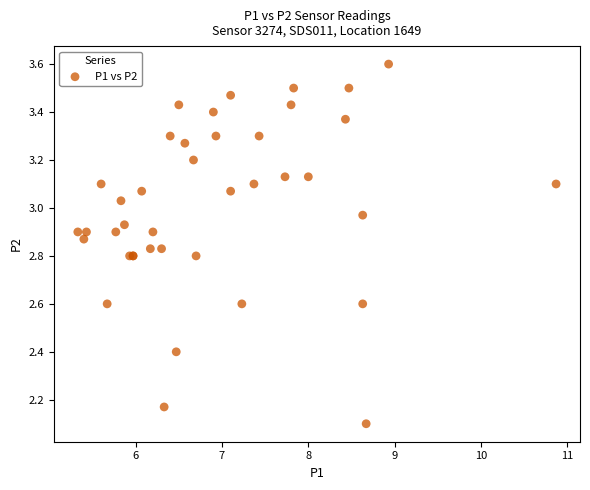

What Y value in the scatter plot is closest to 2?

2.1